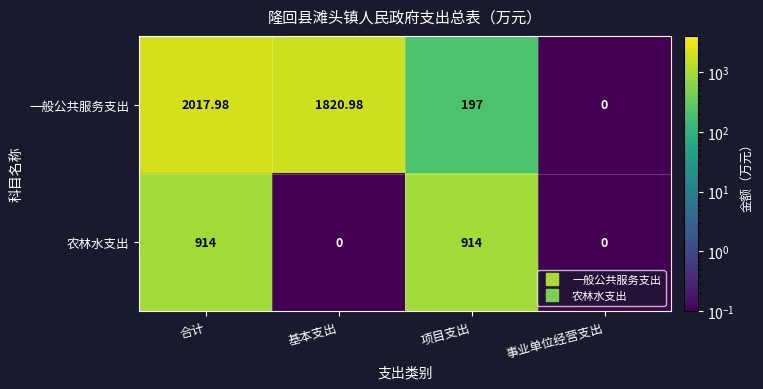

List the series in order of their peak value, lowest first.

农林水支出, 一般公共服务支出